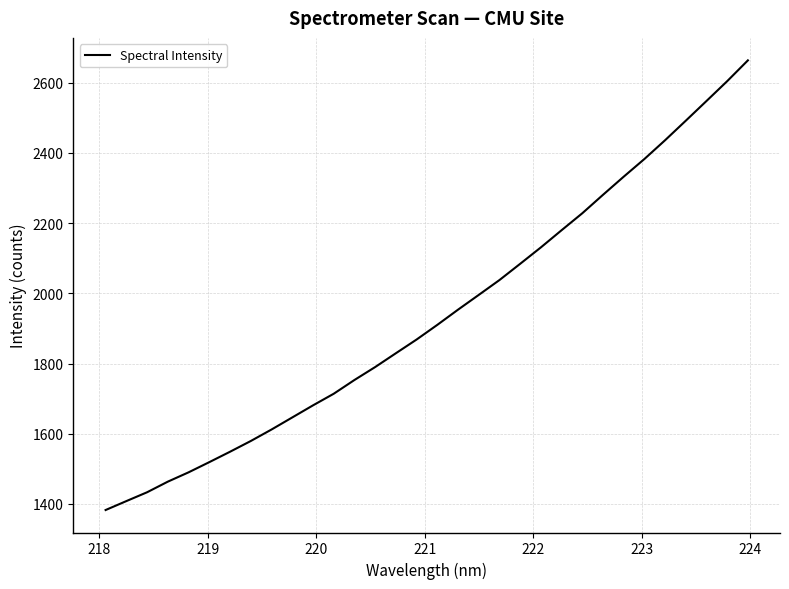

What is the difference between the maximum and minimum values?

1280.5